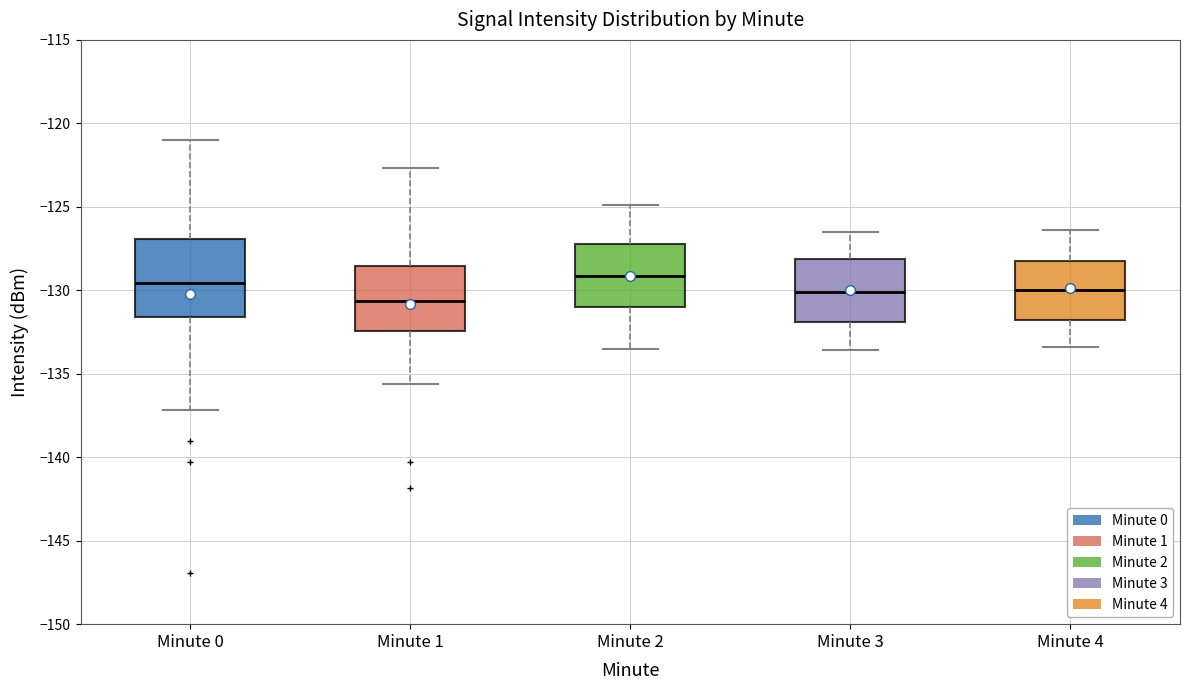

Comparing the boxes themselves (not the whiskers), which one is the tallest?

Minute 0